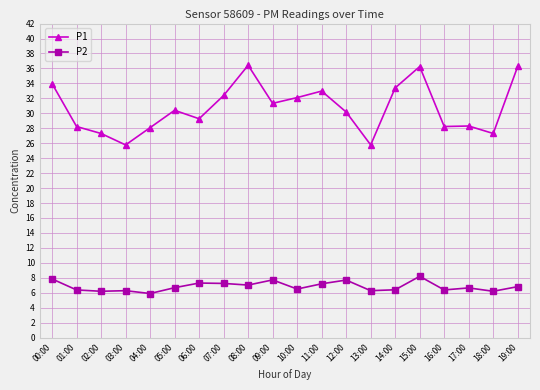

Which series has the largest range (max minus min)?

P1